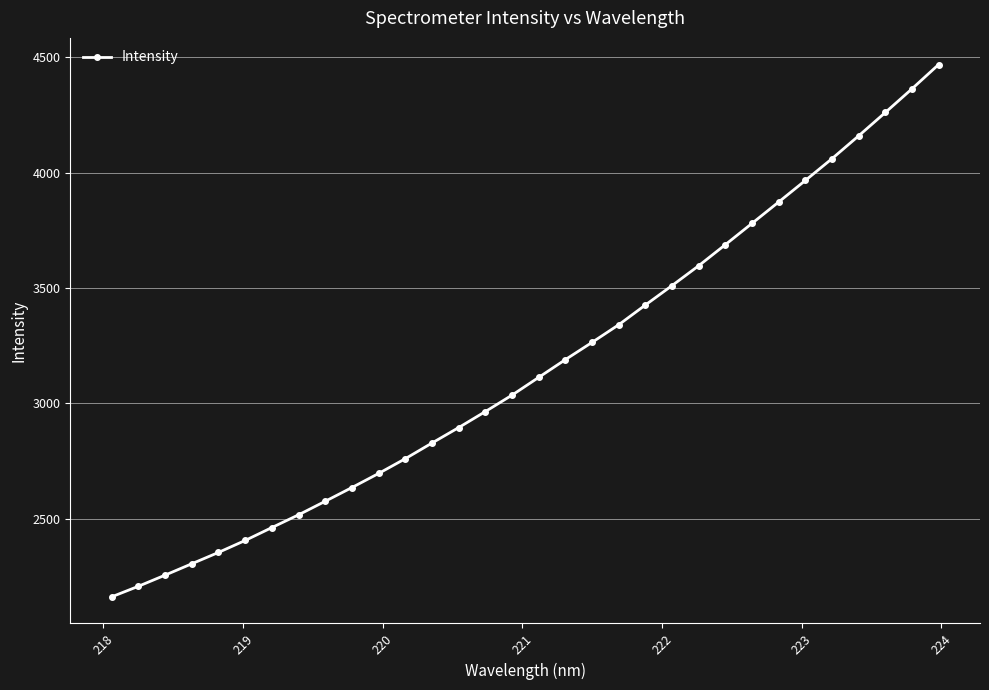

What is the value of the 19th point from the left?

3264.7